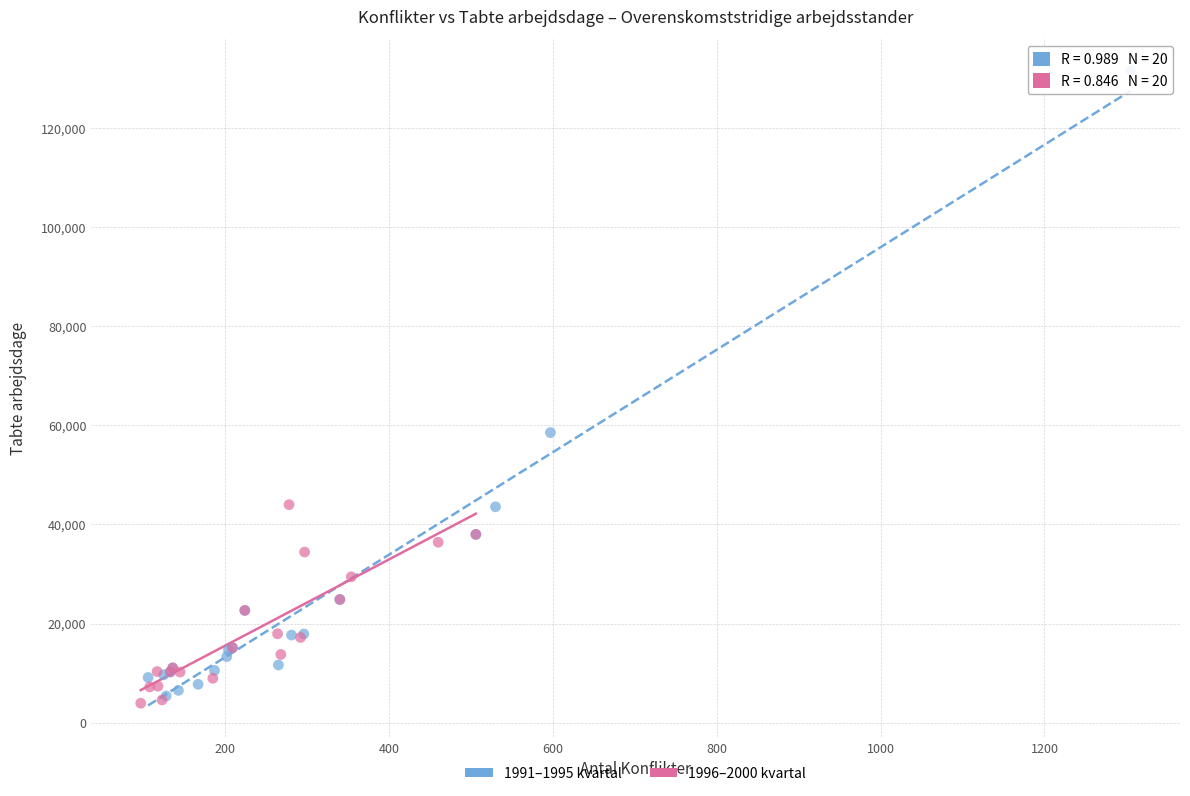

Which series contains the highest Y value?

1991–1995 kvartal